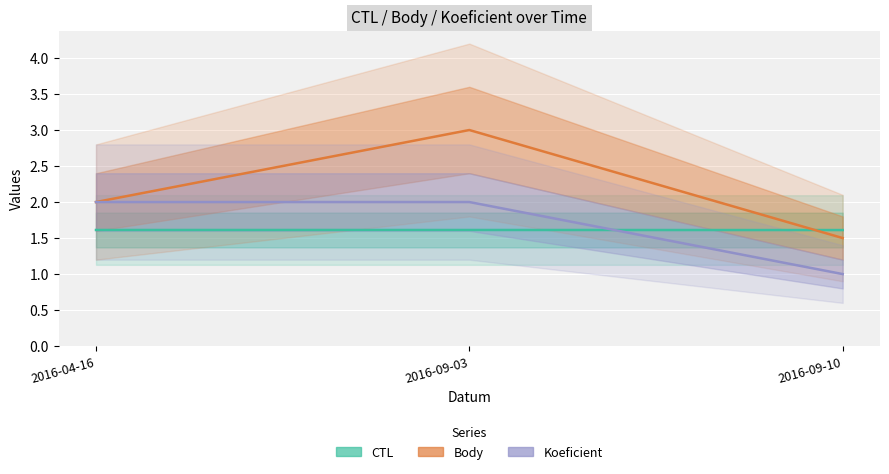

Rank the series at 2016-09-10 from highest to lowest value.

CTL, Body, Koeficient